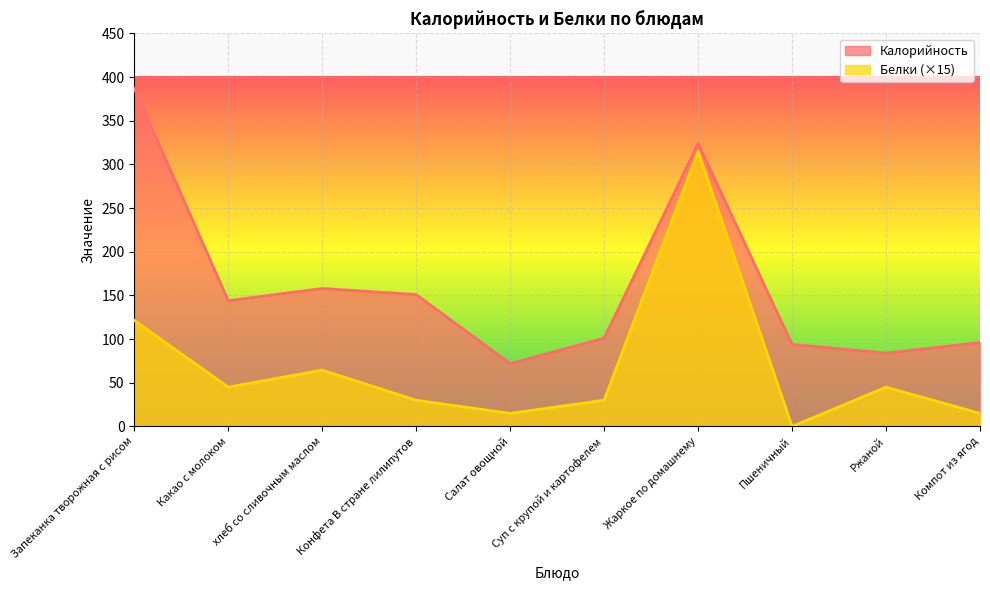

How many values in the Калорийность series exceed 144?

4